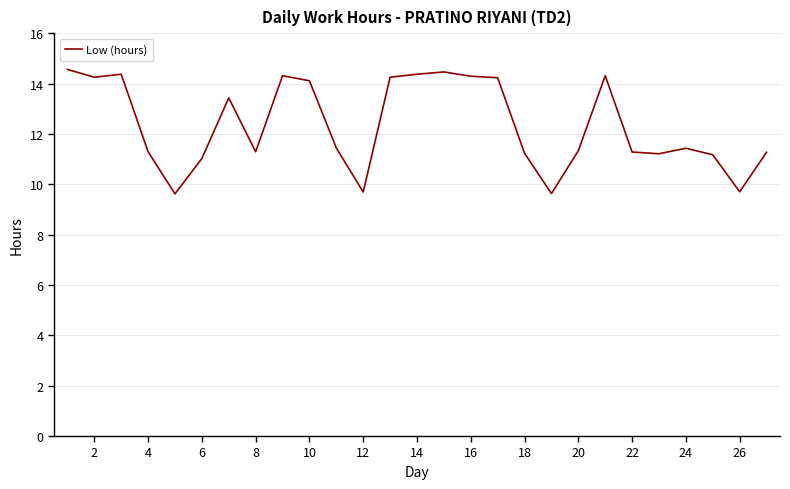

What is the greatest value displayed?

14.6